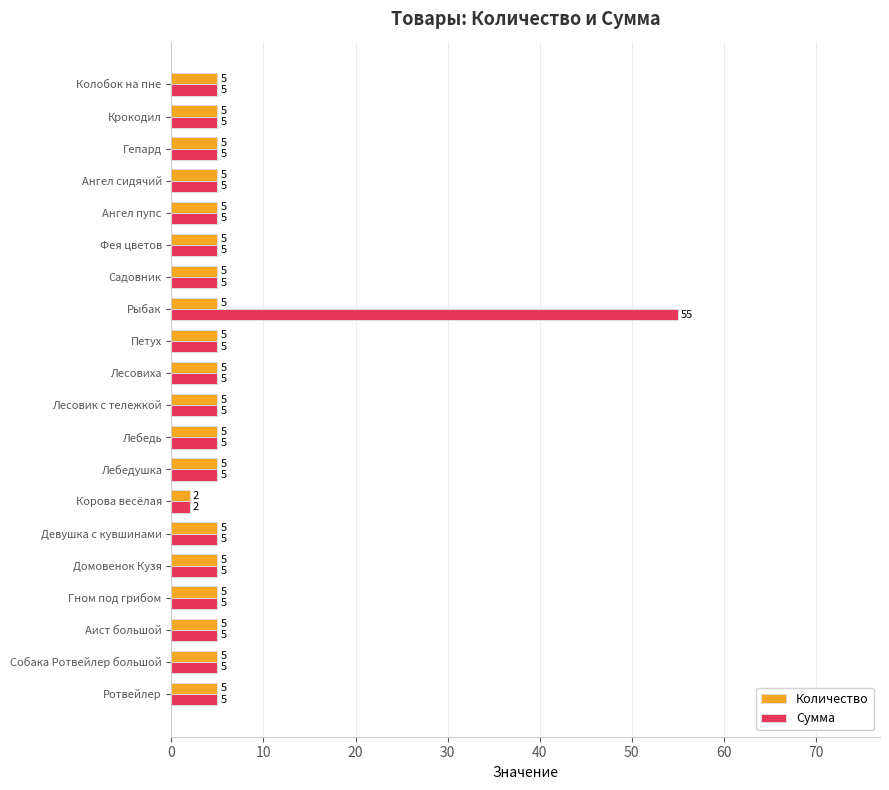

What is the greatest value displayed?

55